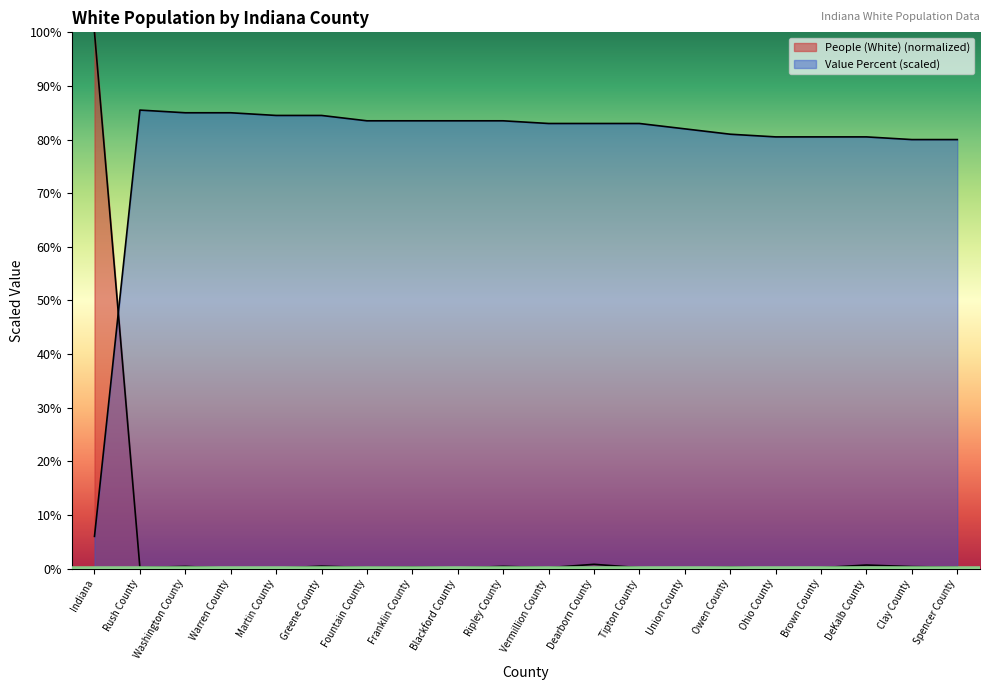

True or false: People (White) has more than 2 points higher than both neighbors.

True